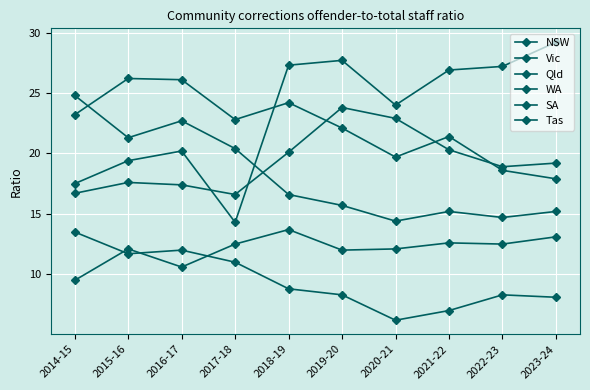

True or false: Tas has more than 2 interior local peaks.

False